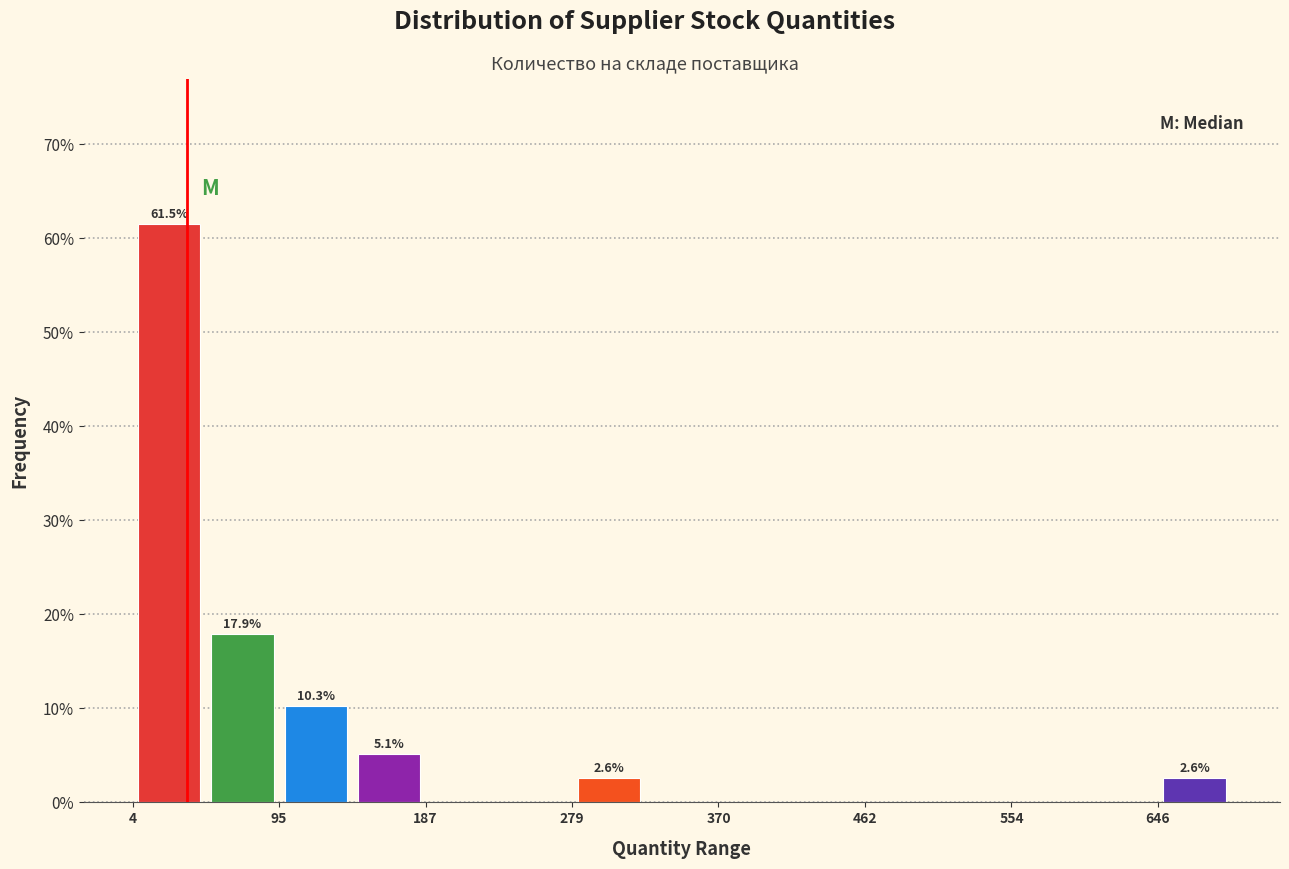

Which range on the x-axis has the tallest bar?

0 to 50